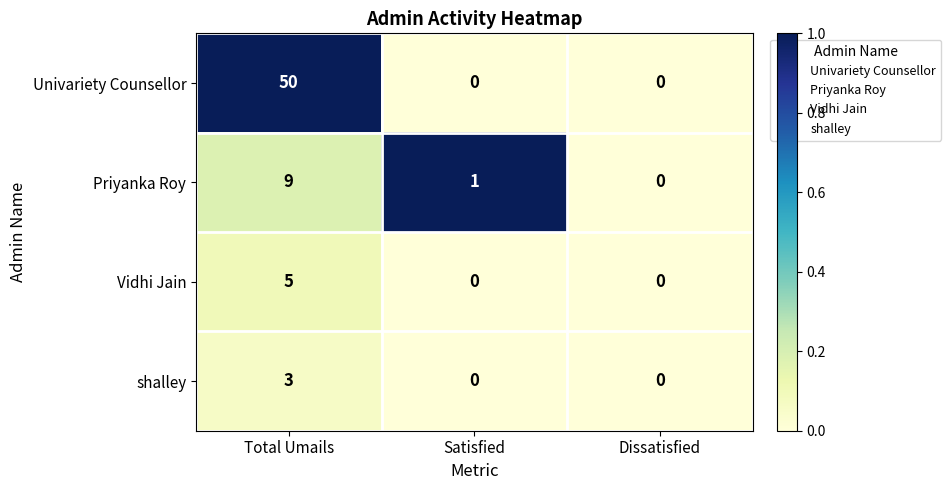

At which category is the sum across all series the highest?

Total Umails